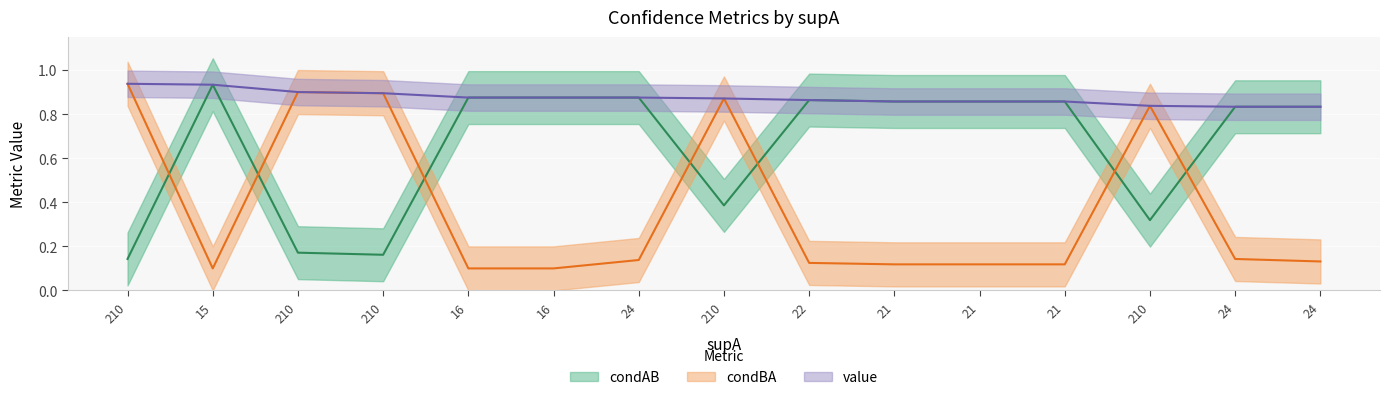

At which label is condAB closest to 0?

210